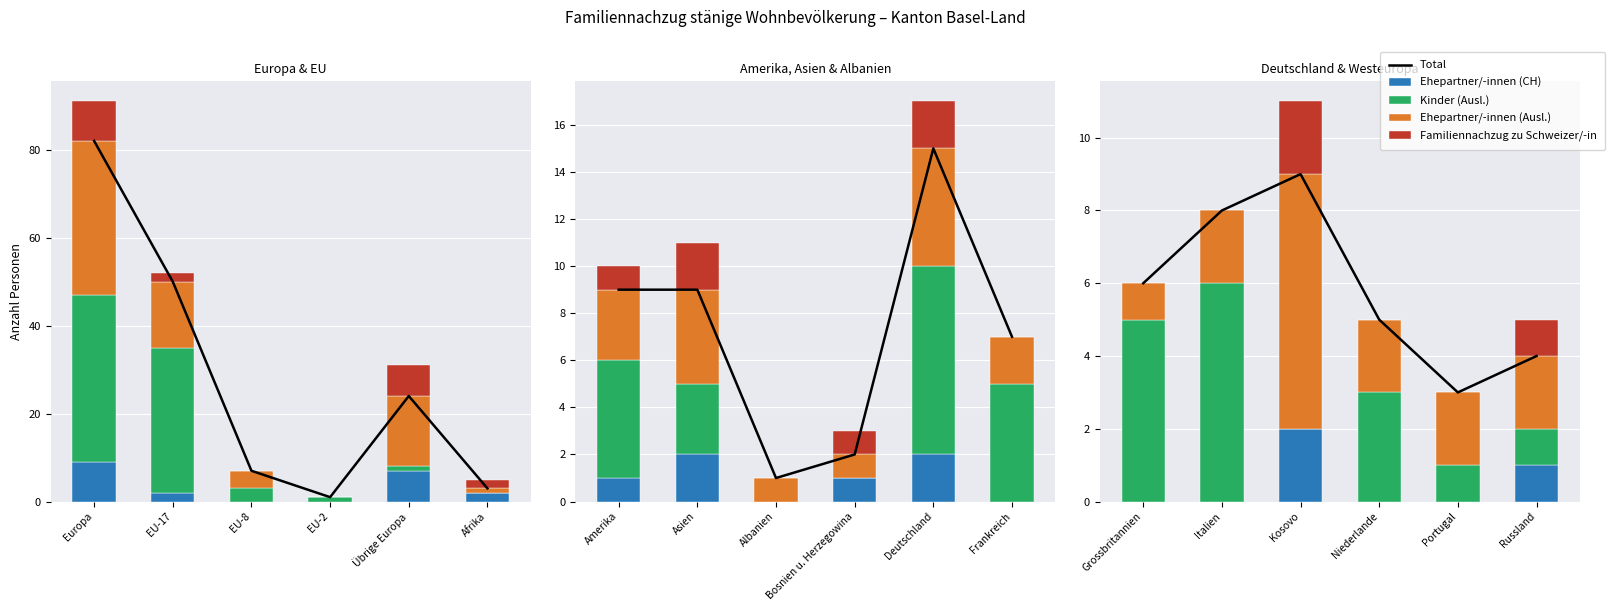

Which series has the largest total across all categories?

Total